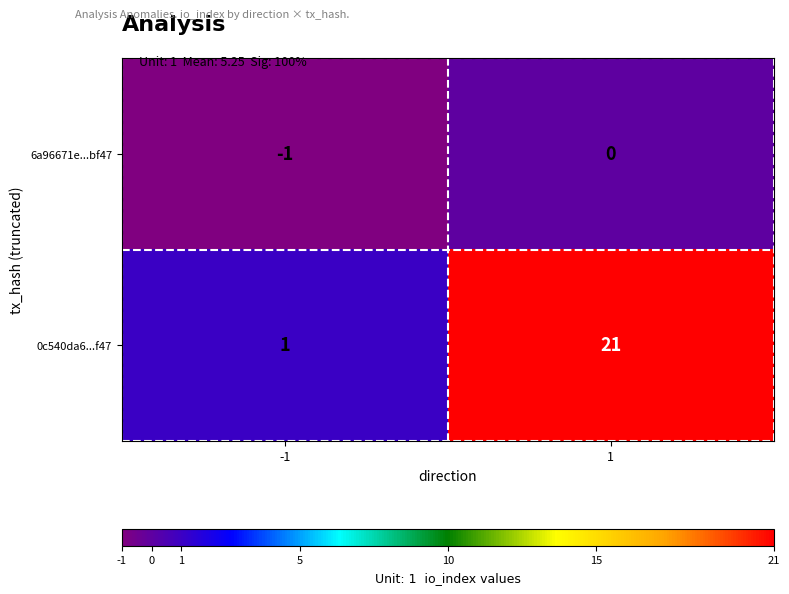

Which series changed the most between -1 and 1?

0c540da6...f47